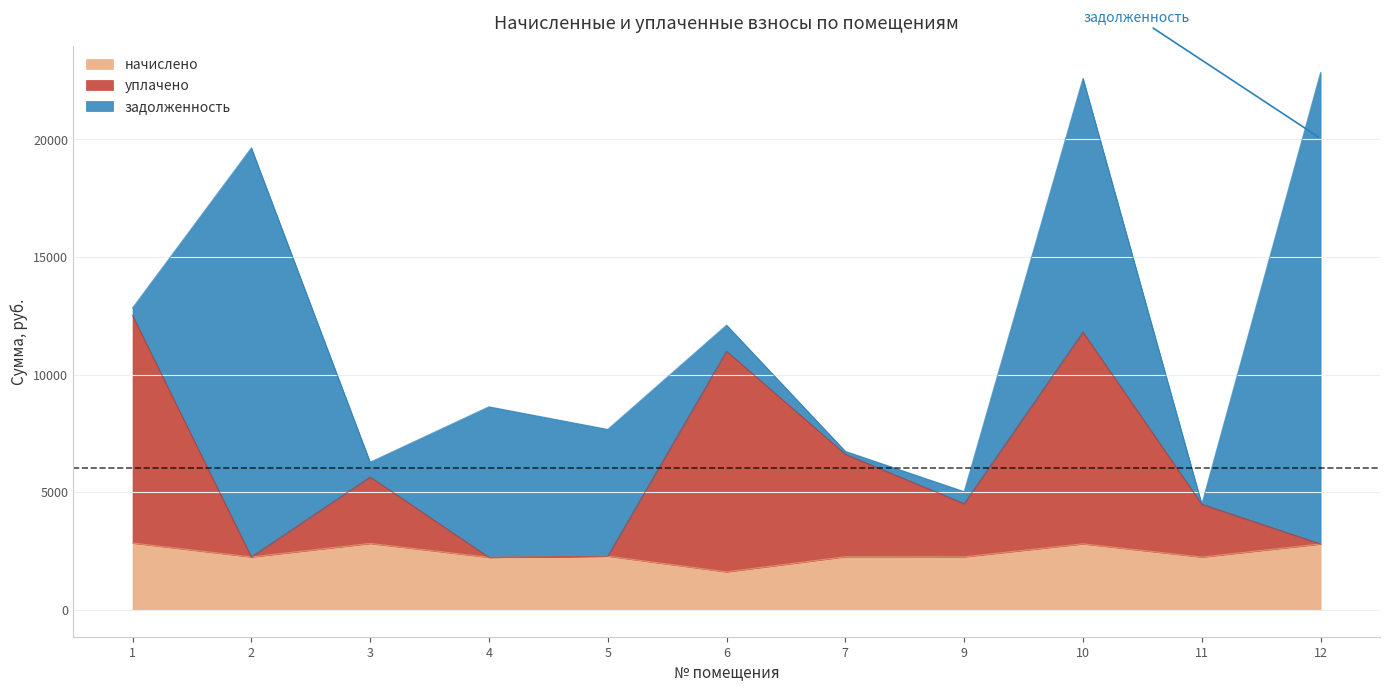

The value of начислено at 12 is 2802.5. True or false?

True